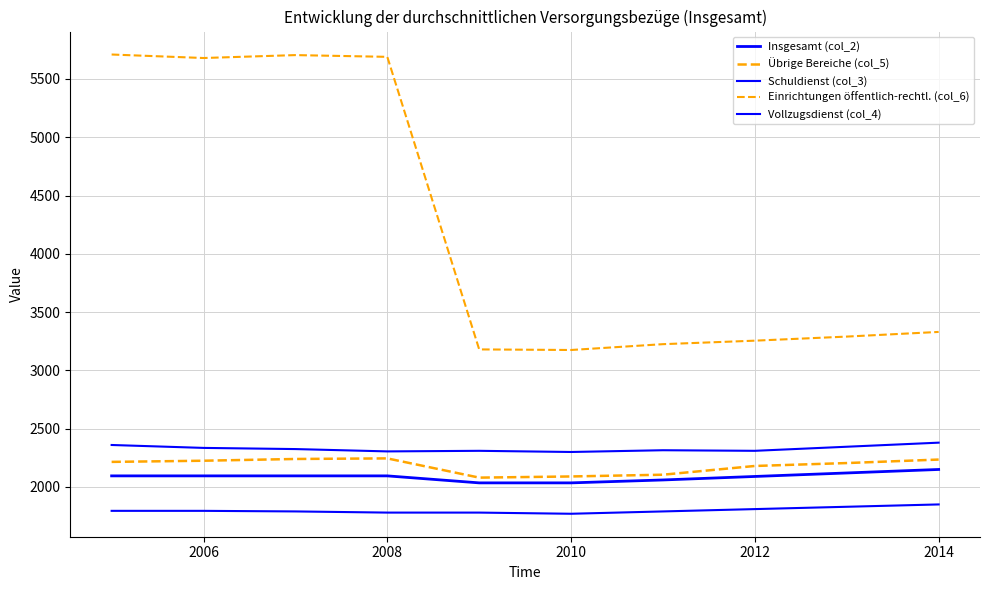

In Schuldienst (col_3), how many points are higher than both neighbors (excluding endpoints)?

2